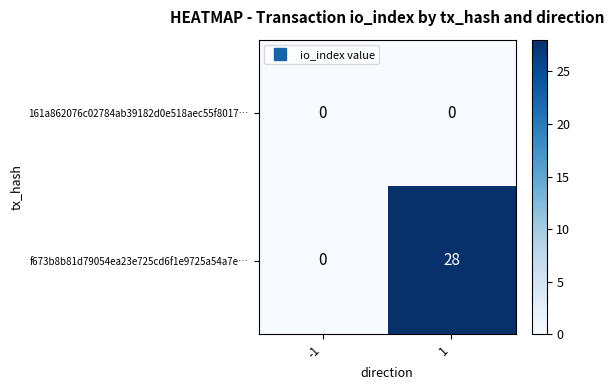

How many series are shown in this chart?

2